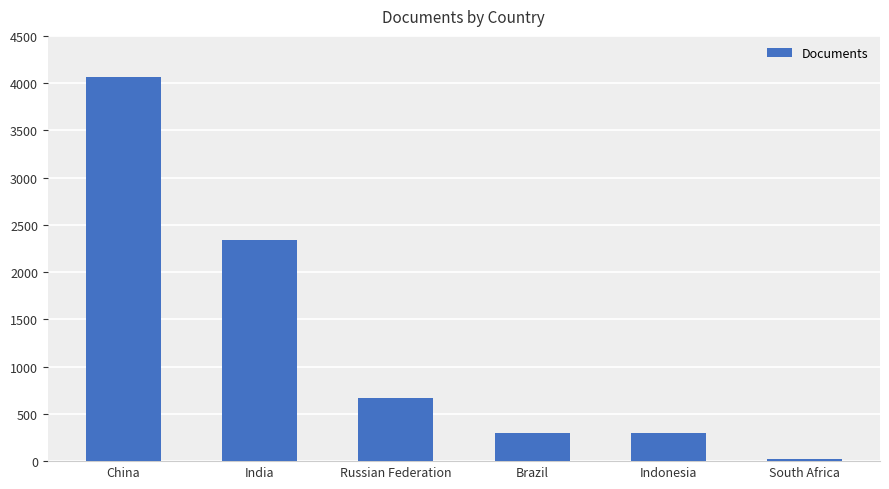

What is the sum of the values at India and Brazil?

2640